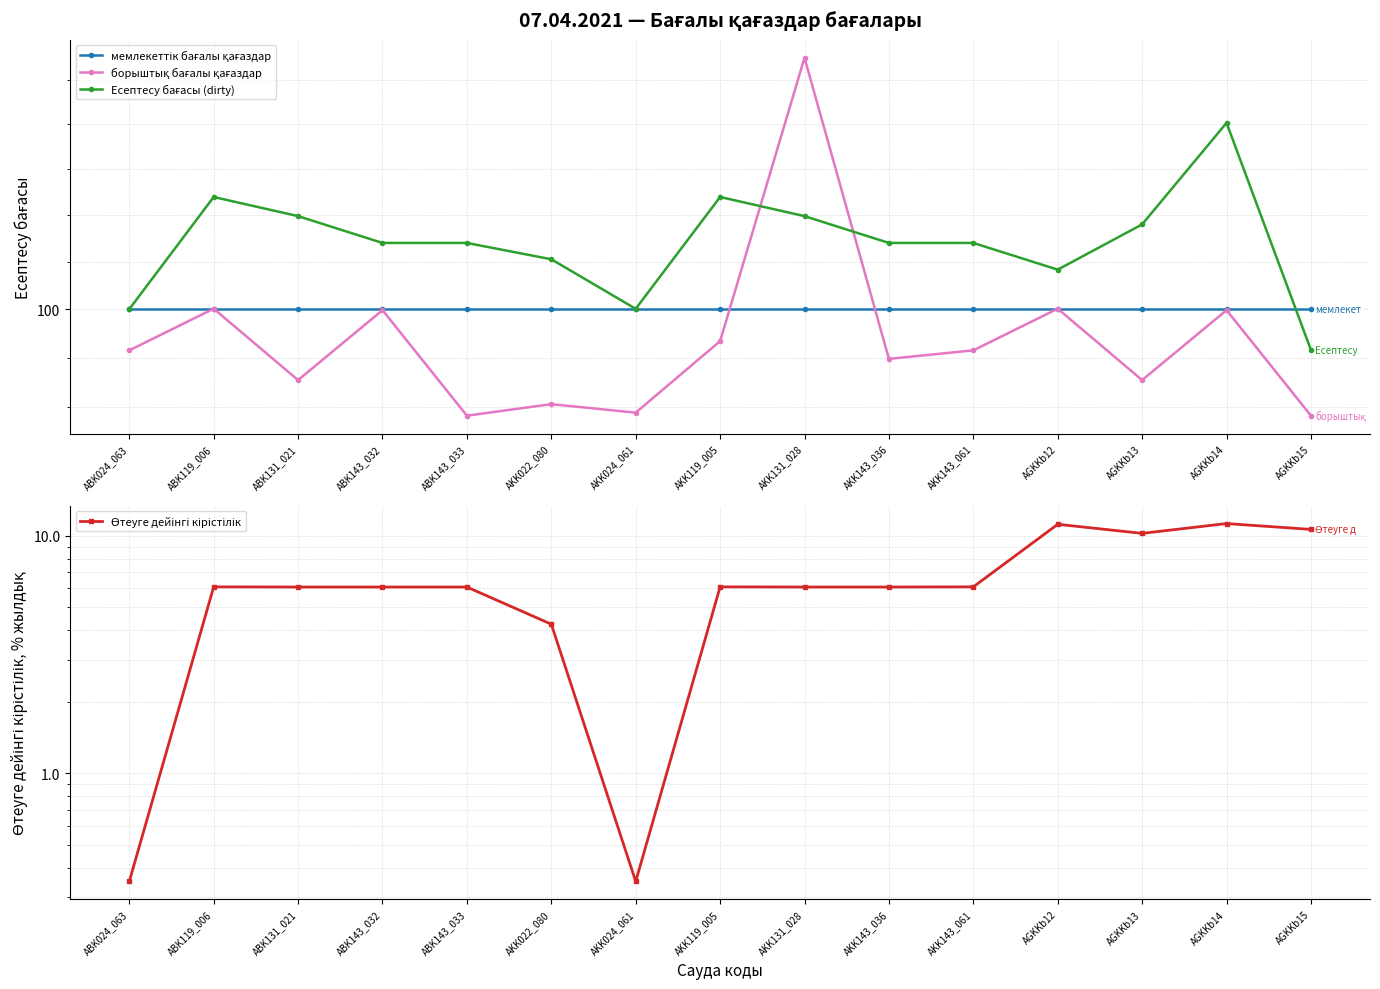

Where does the Есептесу бағасы (dirty) series first go above 102?

ABK119_006